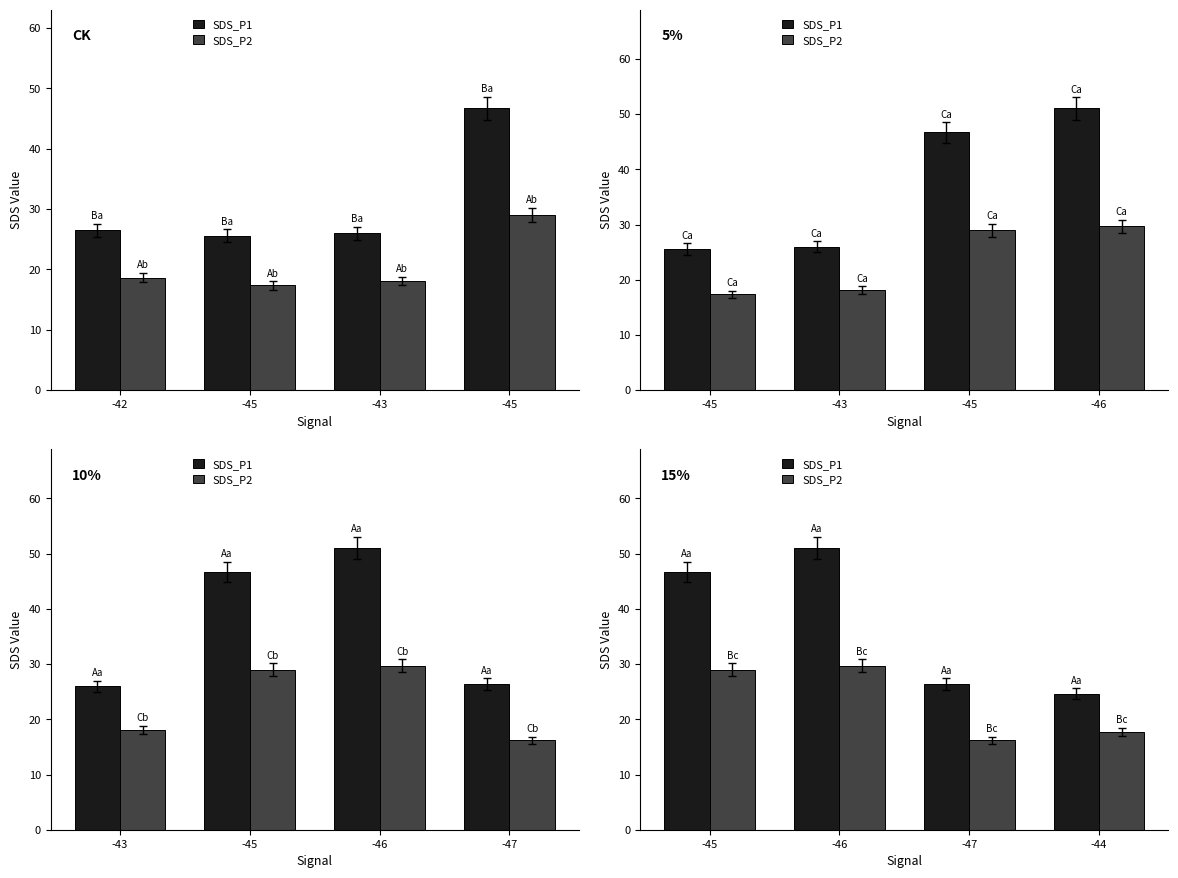

What is the label of the 3rd bar from the right?

-46